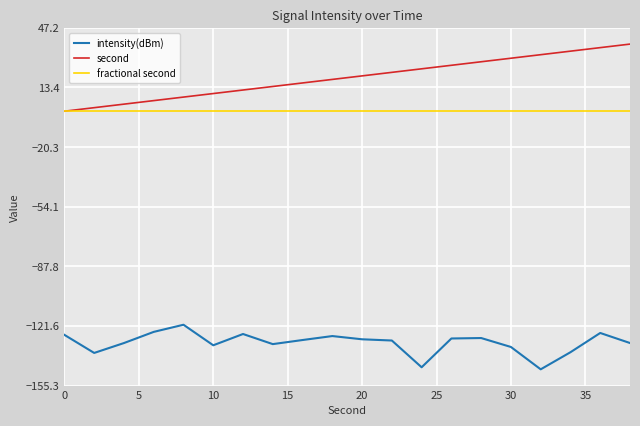

True or false: intensity(dBm) and second intersect in this chart.

False